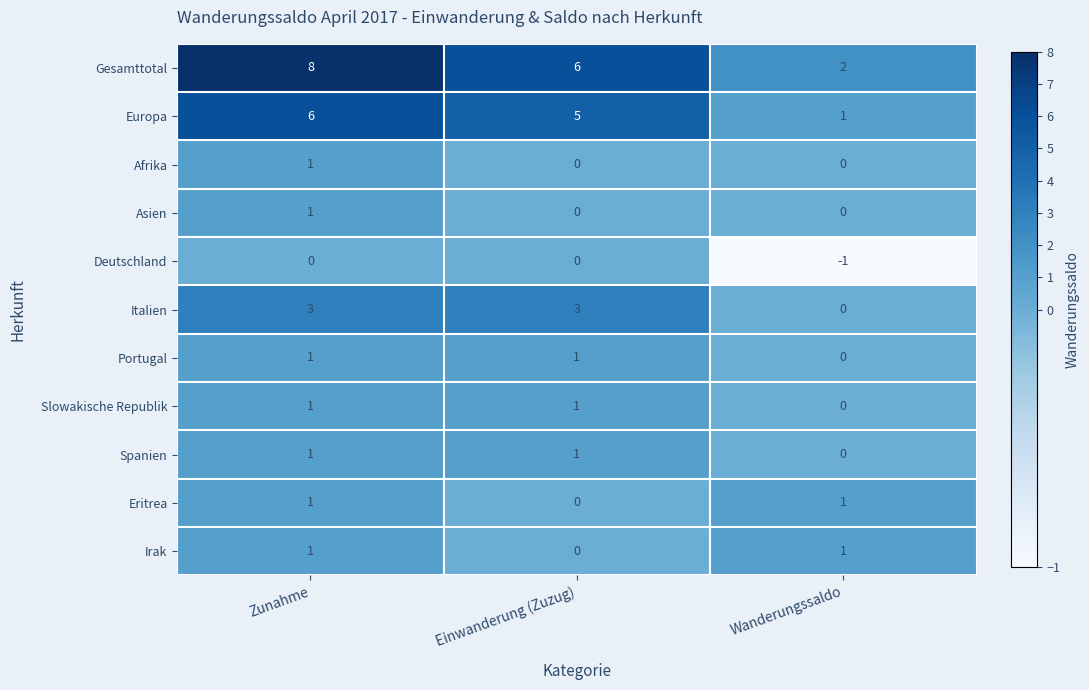

What is the sum of the Gesamttotal values at Einwanderung (Zuzug) and Zunahme?

14